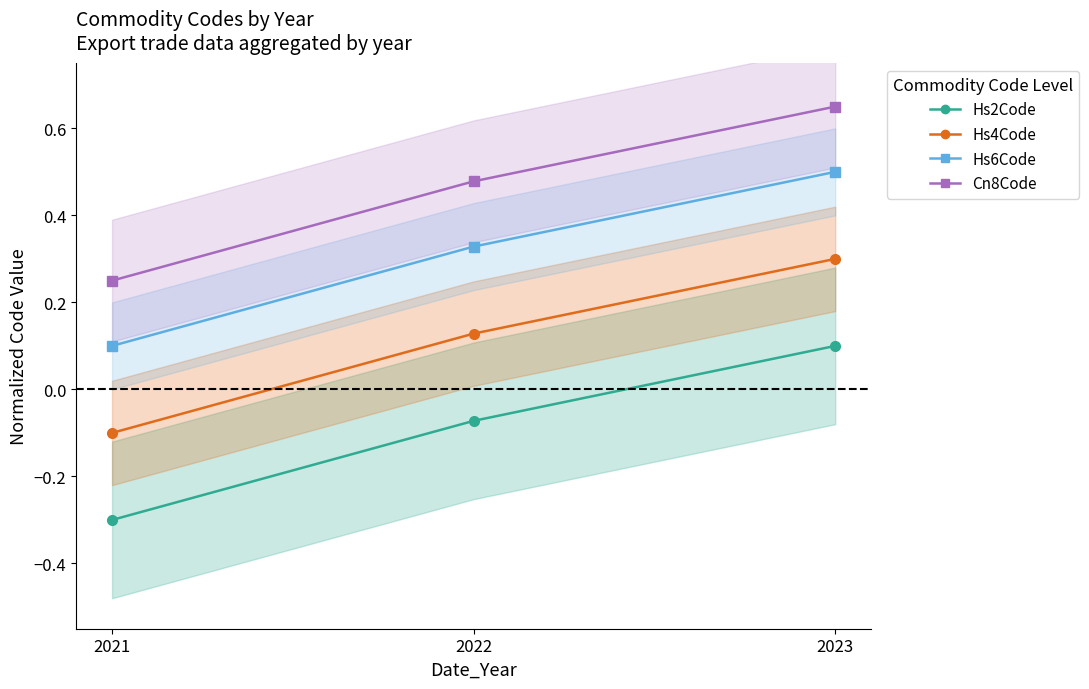

True or false: Cn8Code has a value of 0.5 at 2022.

True